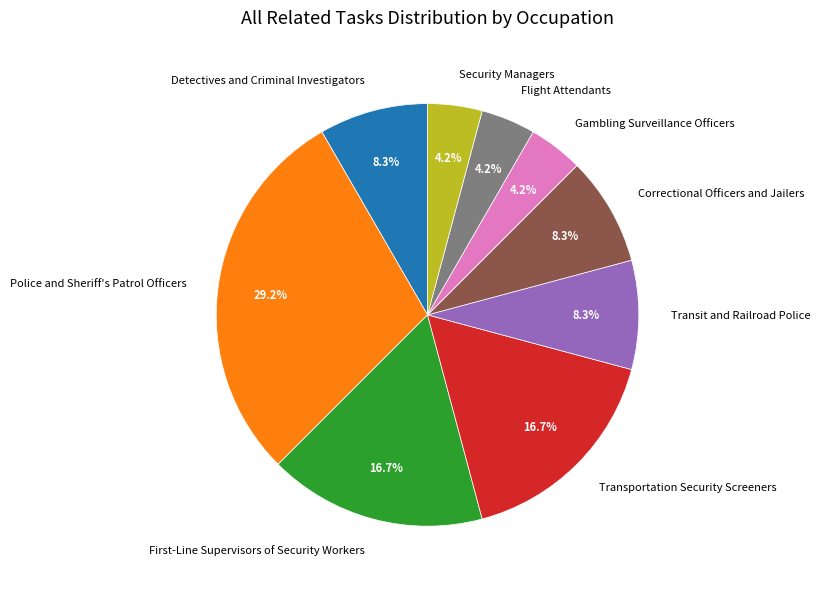

Is it true that Detectives and Criminal Investigators is 8% of the pie?

True